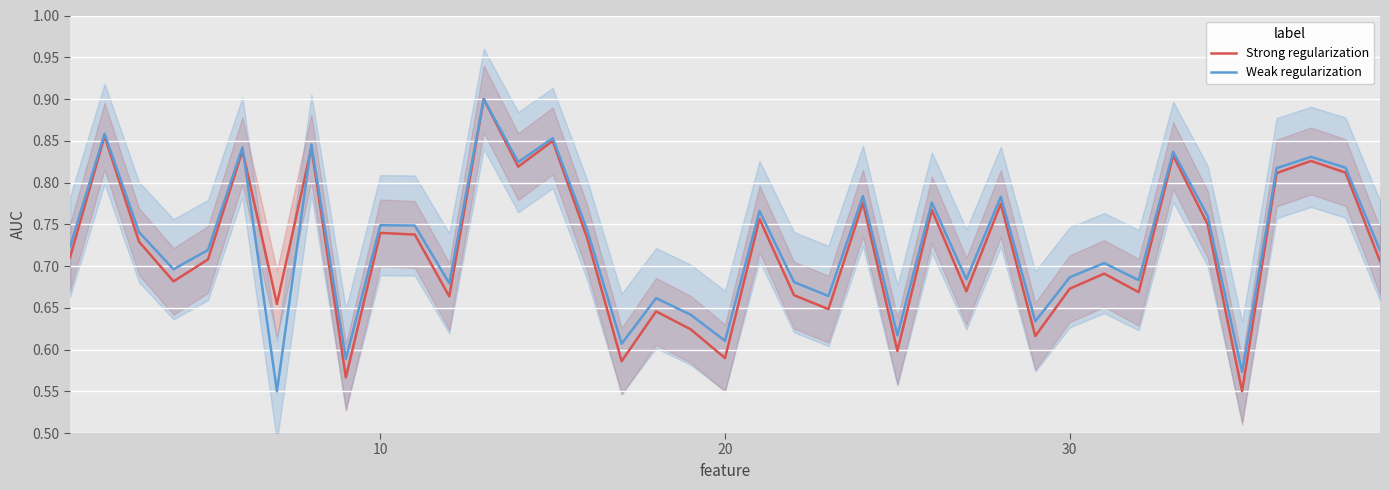

The Weak regularization series shows 1.2 at 10. True or false?

False